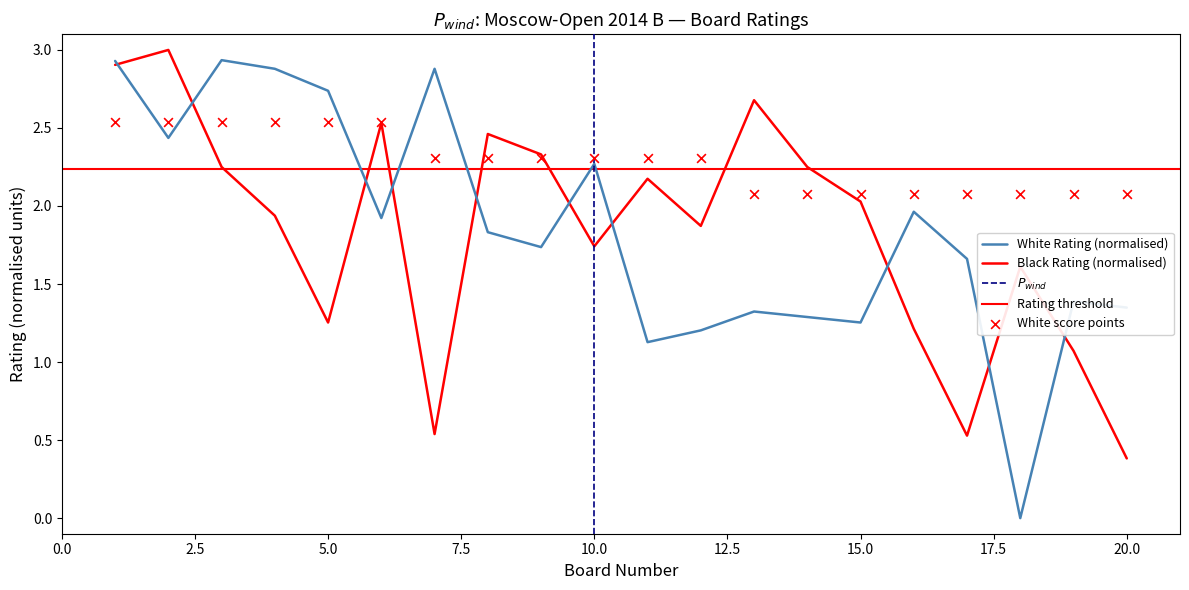

Which series has the widest spread of Y values?

White Rating